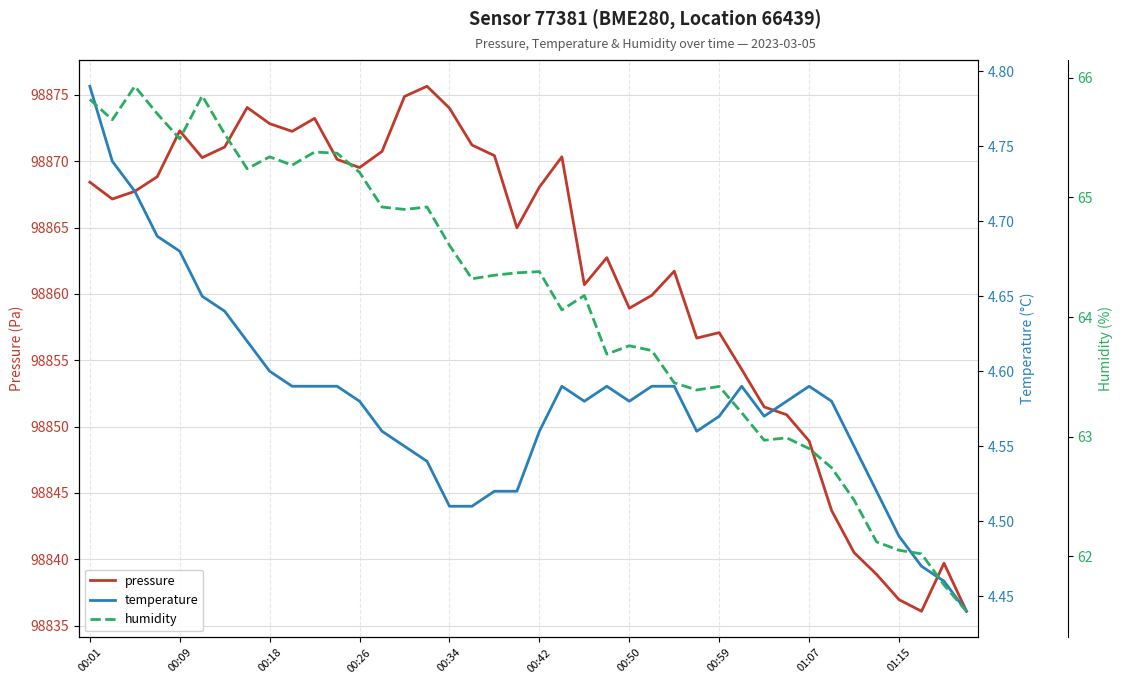

What are all the series names shown in the legend?

pressure, temperature, humidity